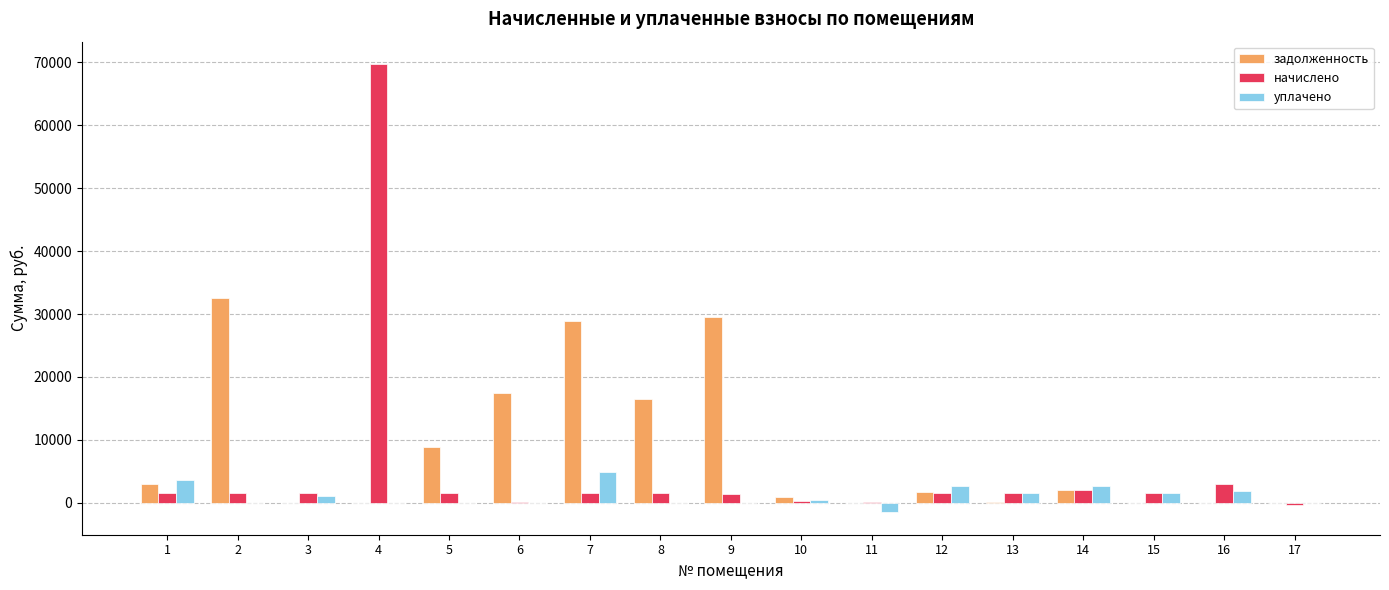

What is the highest value of the уплачено series?

4821.4